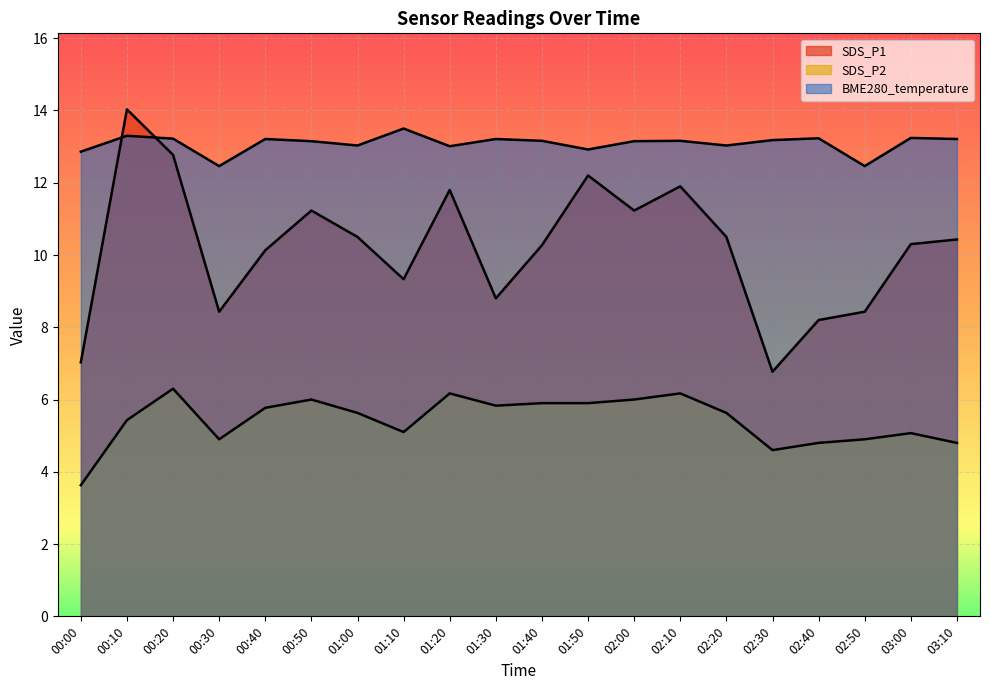

What is the total value across all series at 02:20?

29.2